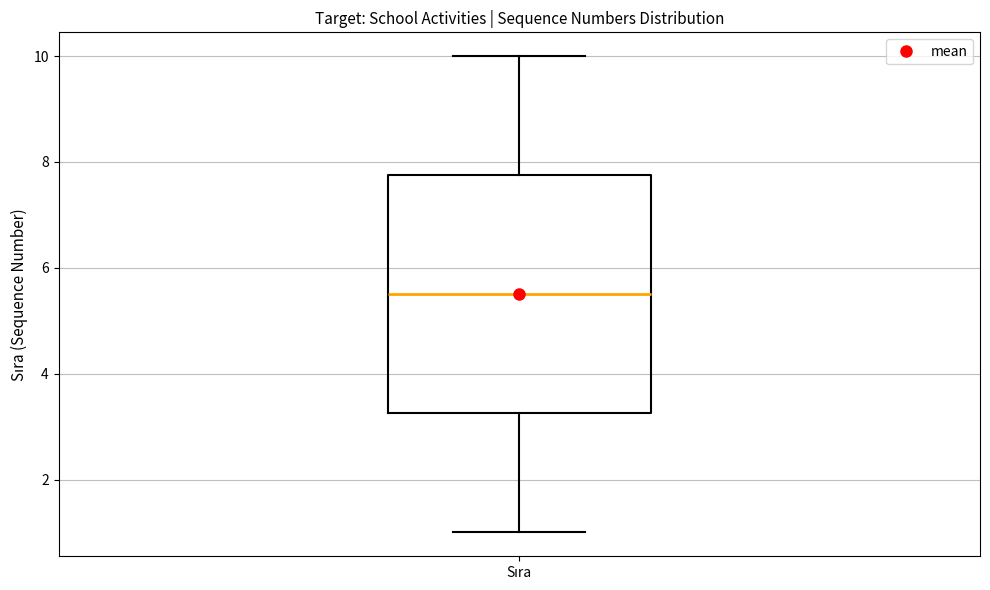

Transcribe this box plot: give where the median line is, the range the box spans, and where the two whiskers end, as read against the y-axis. The values are not printed on the chart, so give them approximately, as read against the axis.

median 5.6, box 3.2 to 7.8, whiskers 1.0 to 10.0